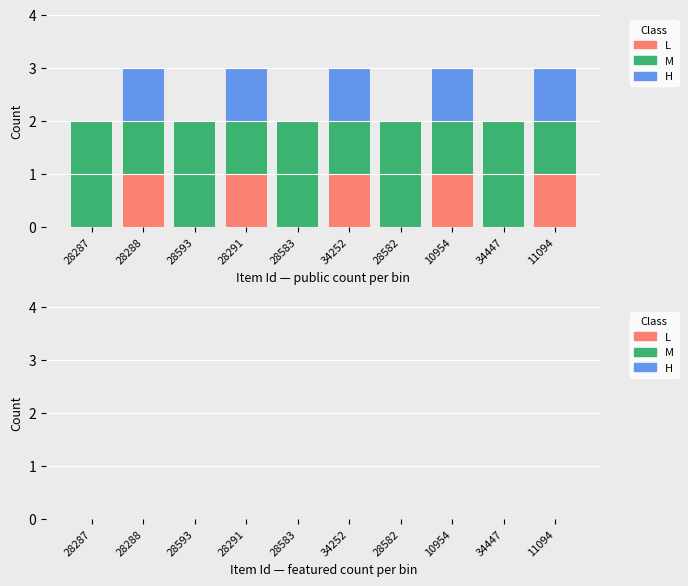

Is it true that L equals 0 at 28583?

True